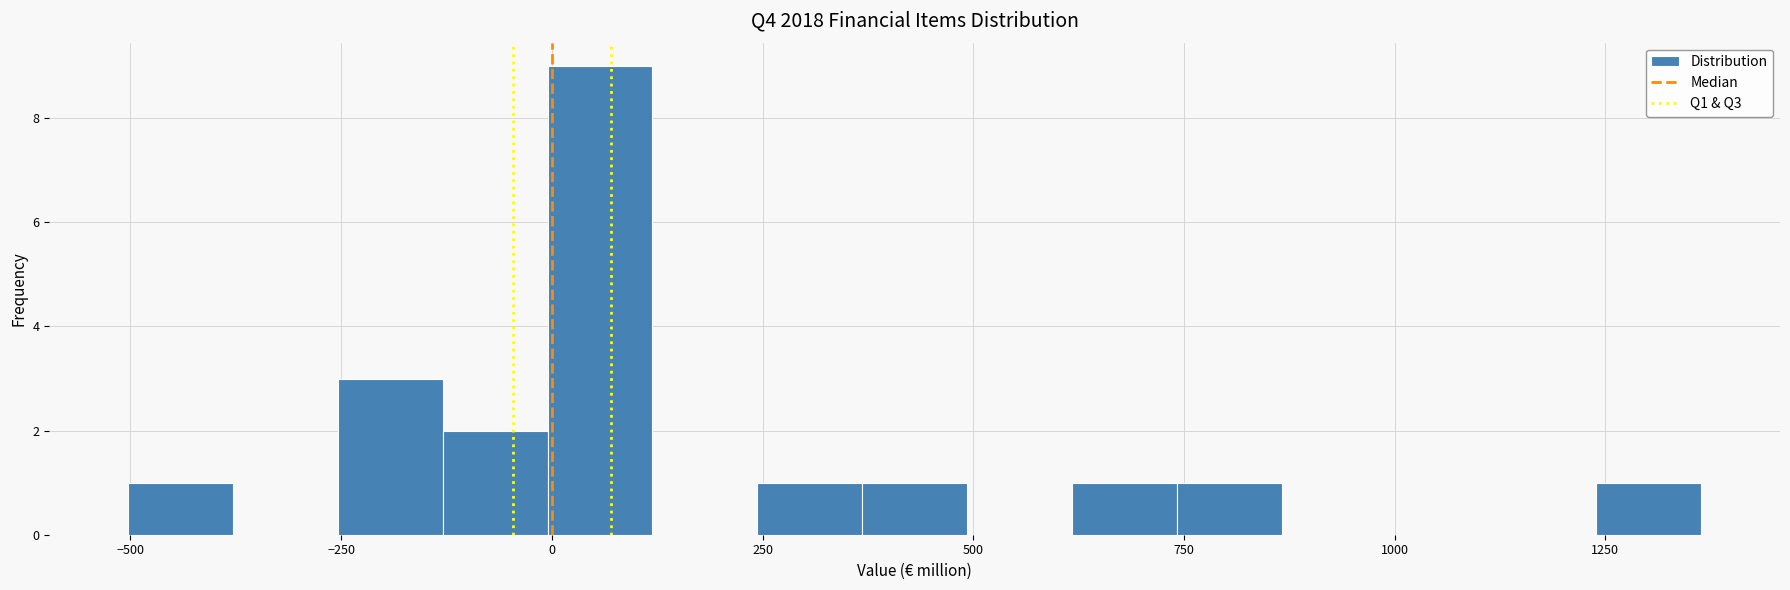

Around what value on the x-axis is the tallest bar? Give the approximate position of its centre, as read against the axis.

50